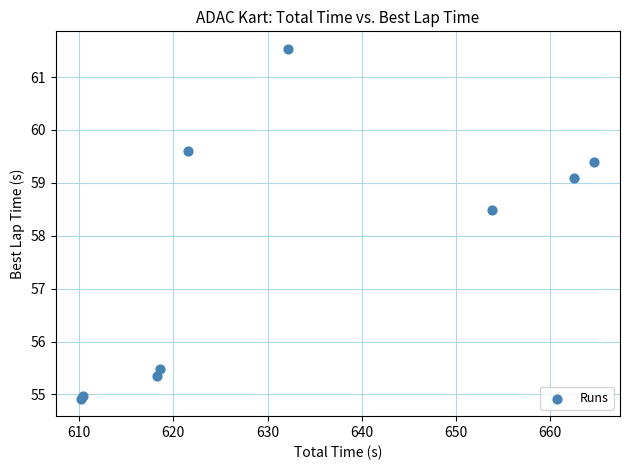

What Y value in the scatter plot is closest to 58?

58.5